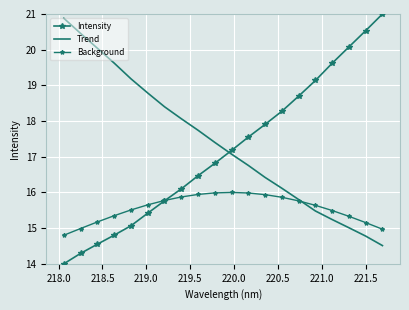

At how many categories does at least one series exceed 16?

20